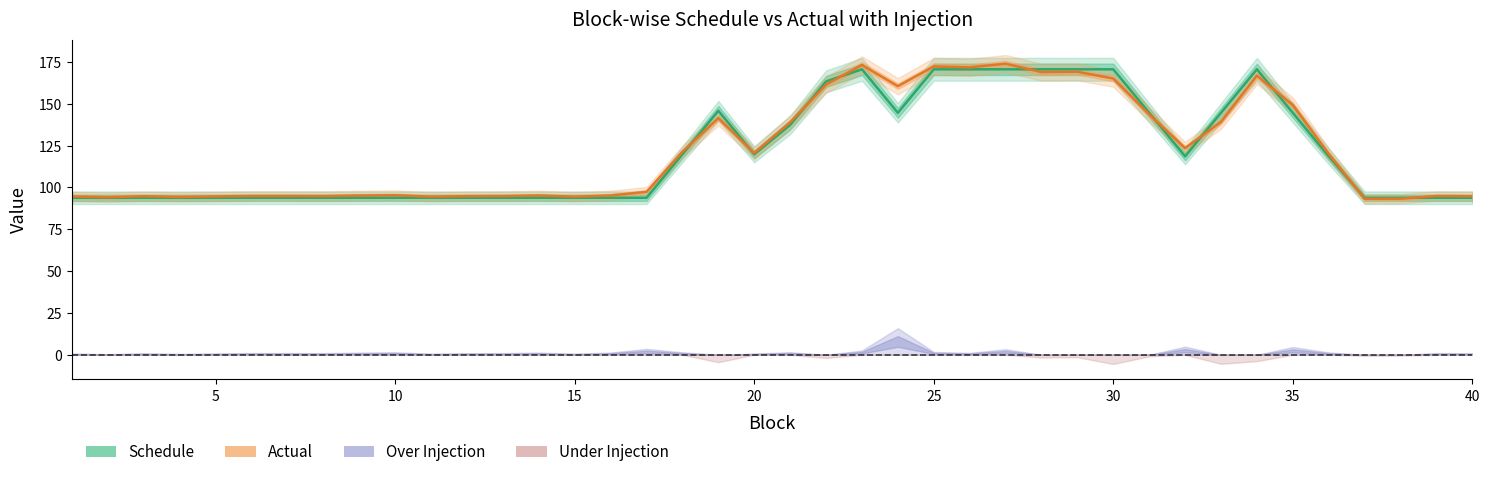

Which series ends up on top after the final intersection of Actual and Schedule?

Actual